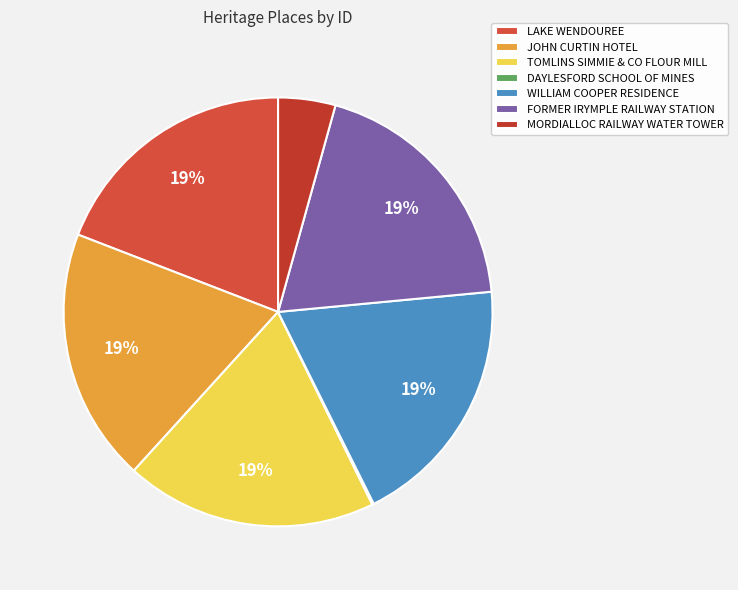

What percentage is the JOHN CURTIN HOTEL slice, to the nearest percent?

19%